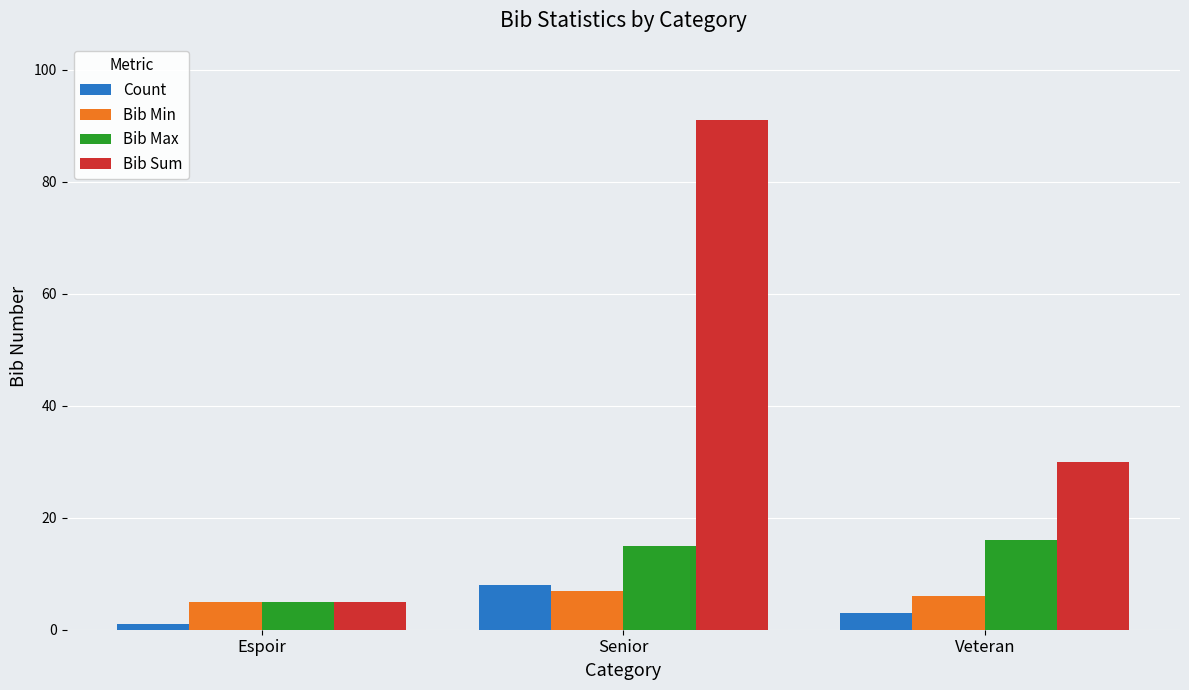

Rank the series by their maximum value, from lowest to highest.

Bib Min, Count, Bib Max, Bib Sum